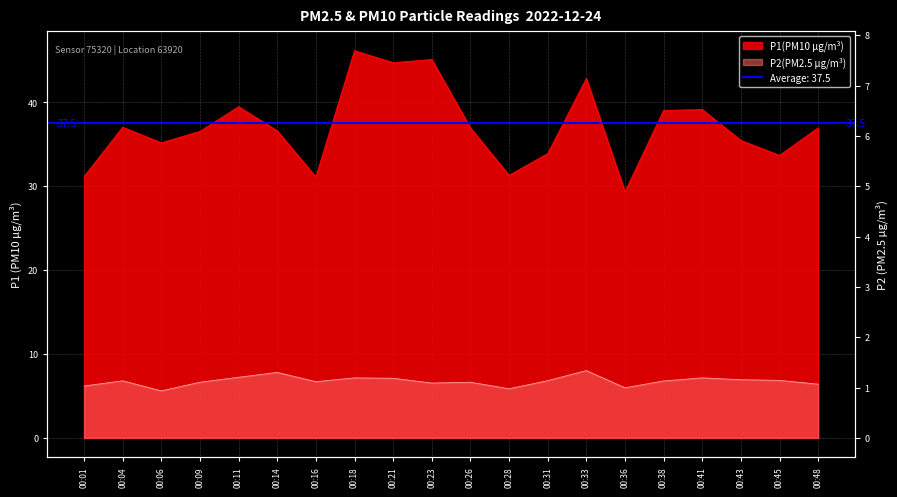

What is the sum of all P1 values?

741.5